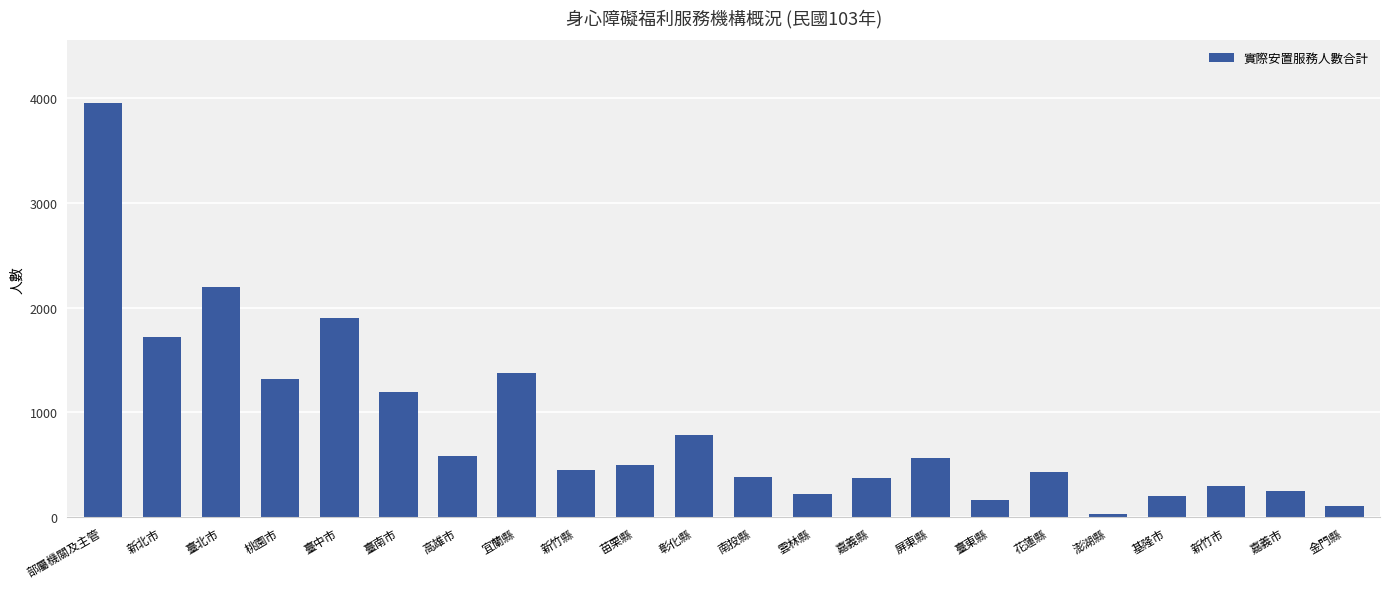

The value at 苗栗縣 is 254. True or false?

False